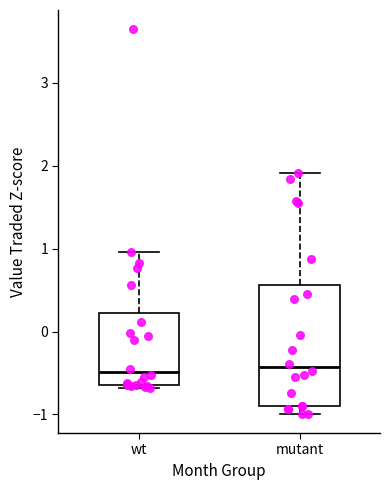

Reading left to right, transcribe this box plot: for each box, give where its median line is, the range the box spans, and where its two whiskers end, as read against the y-axis. The values are not printed on the chart, so give them approximately, as read against the axis.

wt: median -0.5, box -0.6 to 0.2, whiskers -0.7 to 1.0
mutant: median -0.4, box -0.9 to 0.6, whiskers -1.0 to 1.9